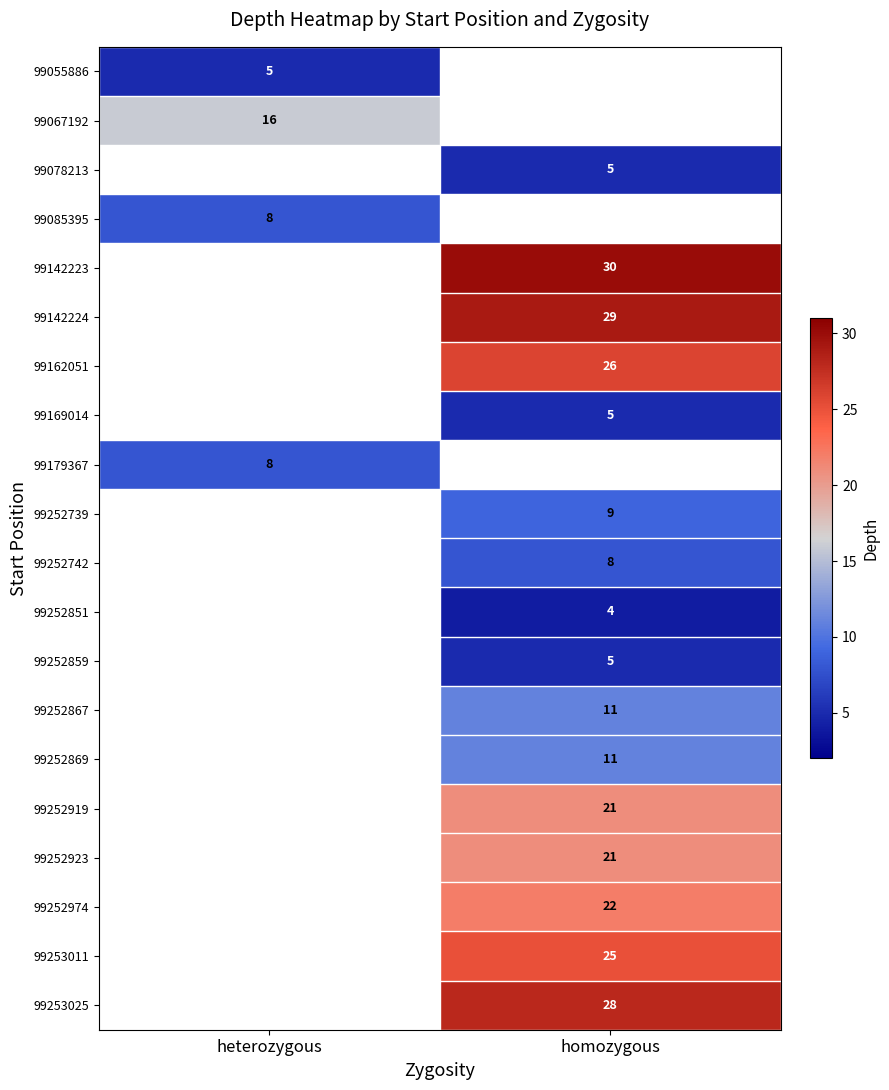

At how many categories does at least one series exceed 24?

1